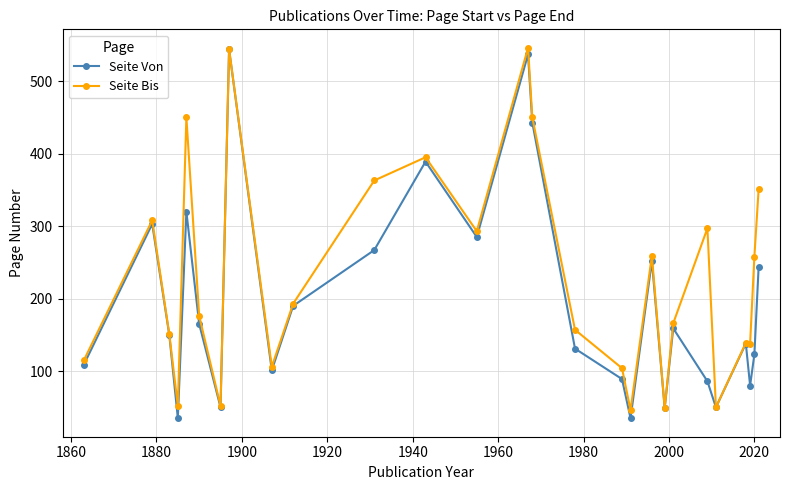

At how many categories does at least one series exceed 252?

12